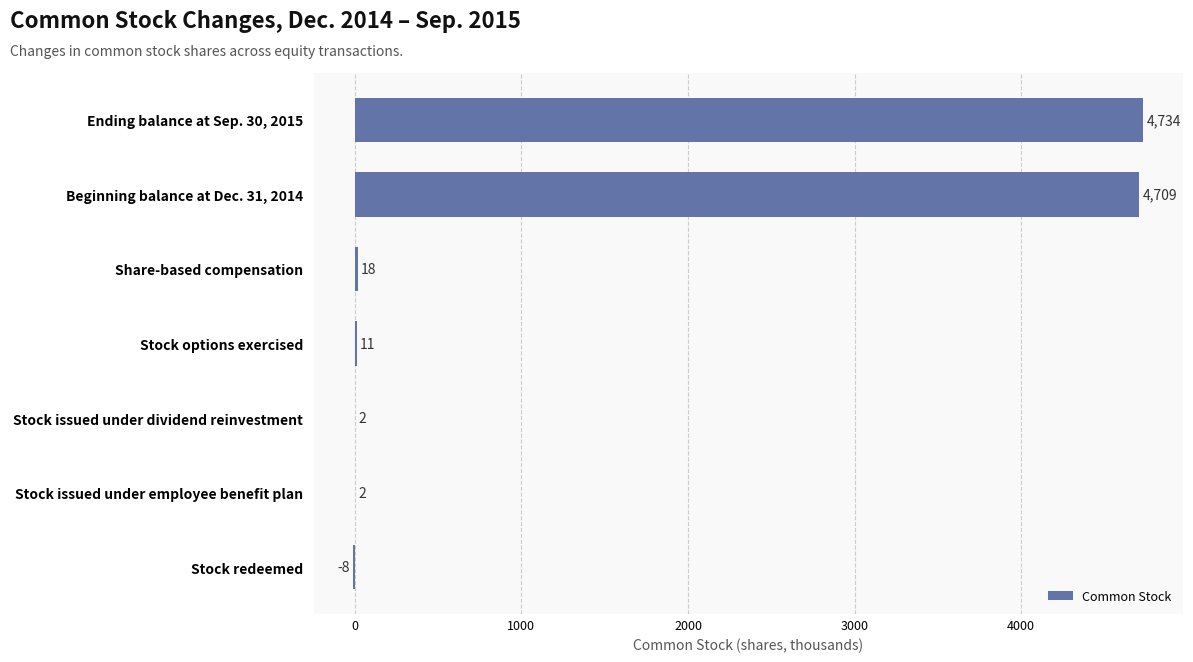

What is the change in value from Stock redeemed to Ending balance at Sep. 30, 2015?

+4742